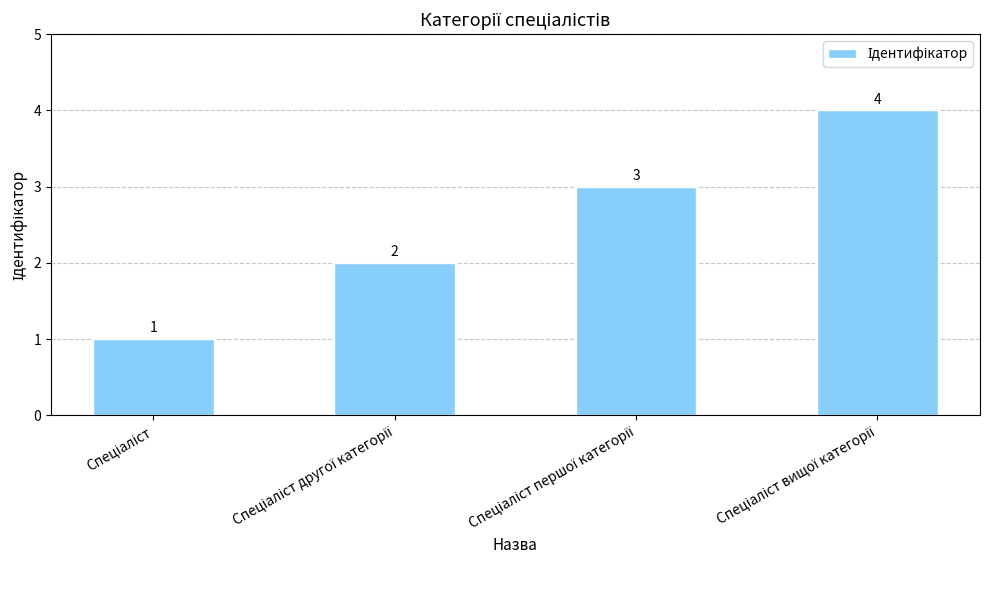

Are the bars grouped side by side (vs. stacked)?

No